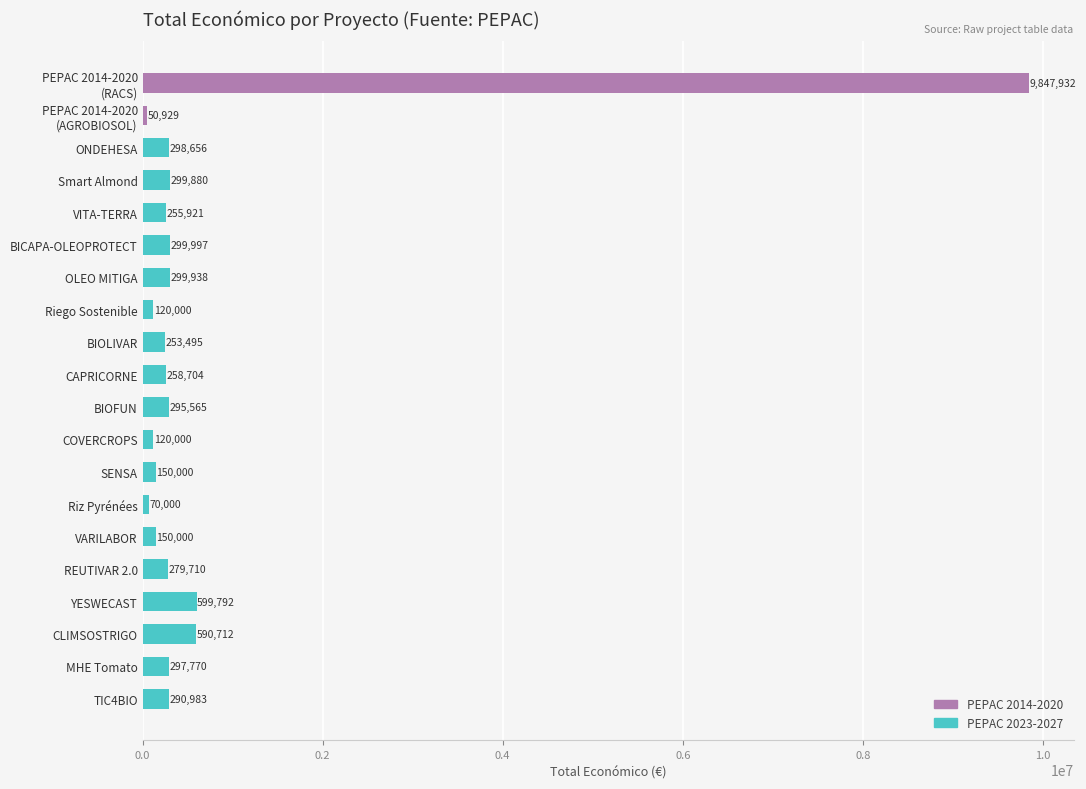

Where is the data nearest to the value 4949430?

YESWECAST